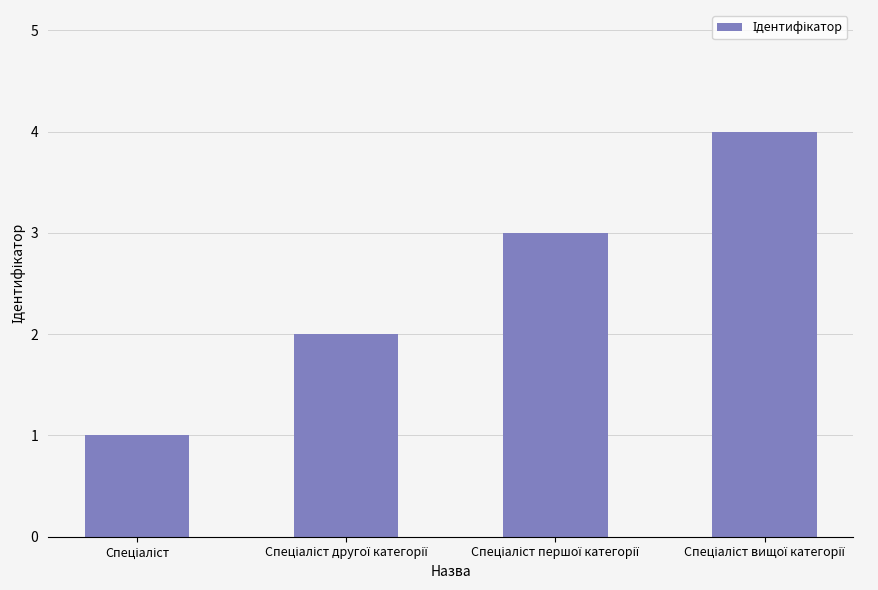

Reading right to left, extract all data points from this chart.

4	3	2	1